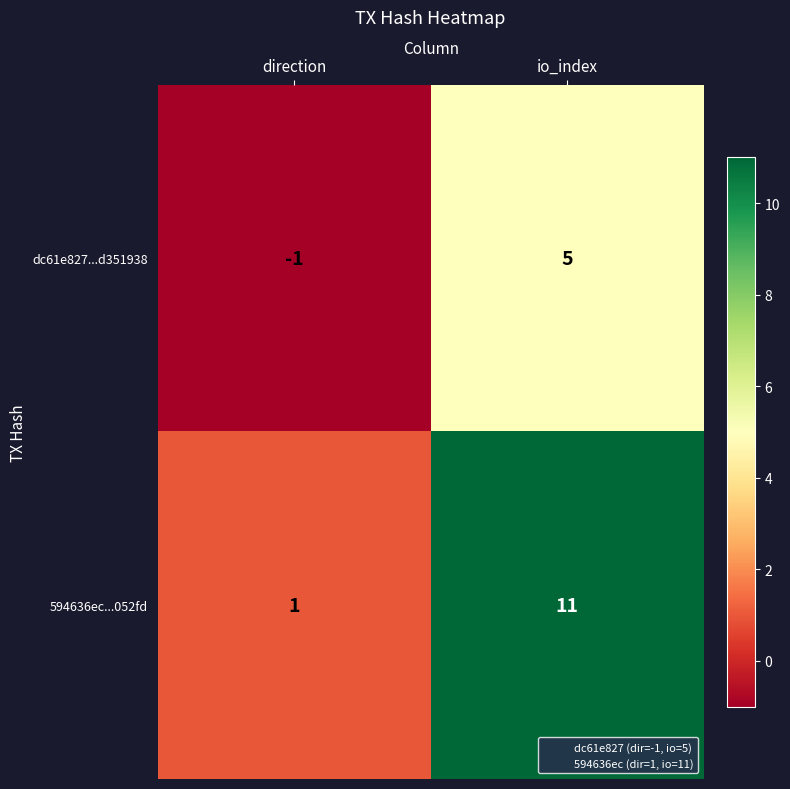

At which category does the chart reach its minimum across all series?

direction